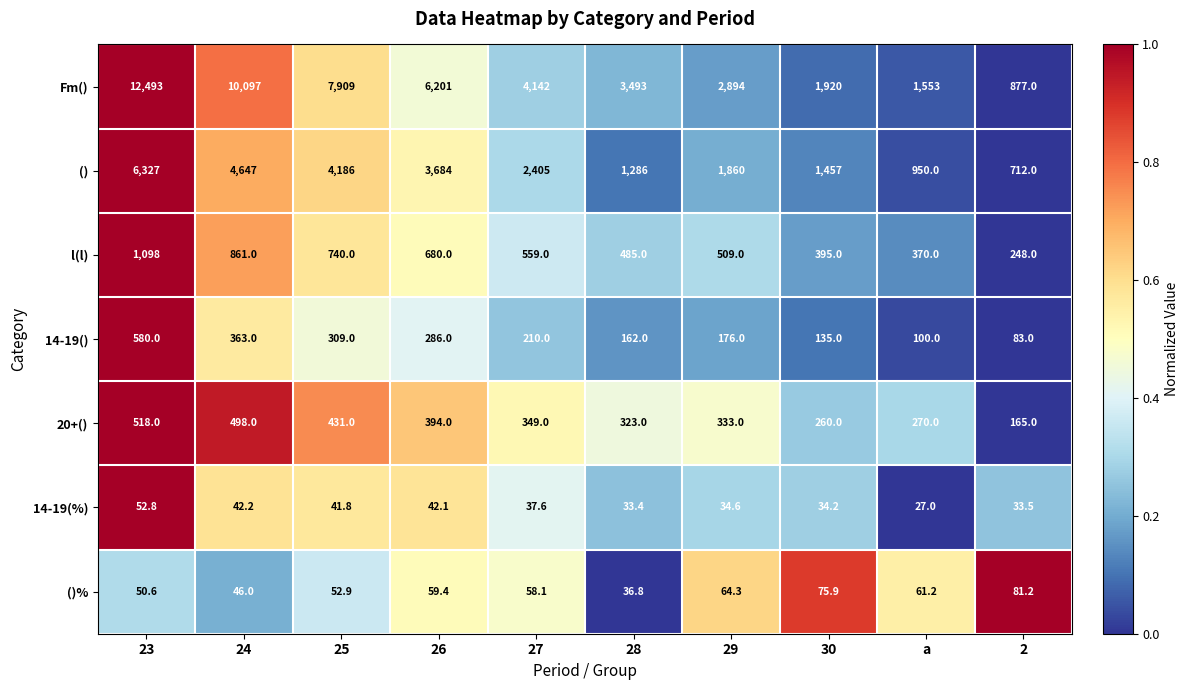

Which label corresponds to the largest value in the chart?

23